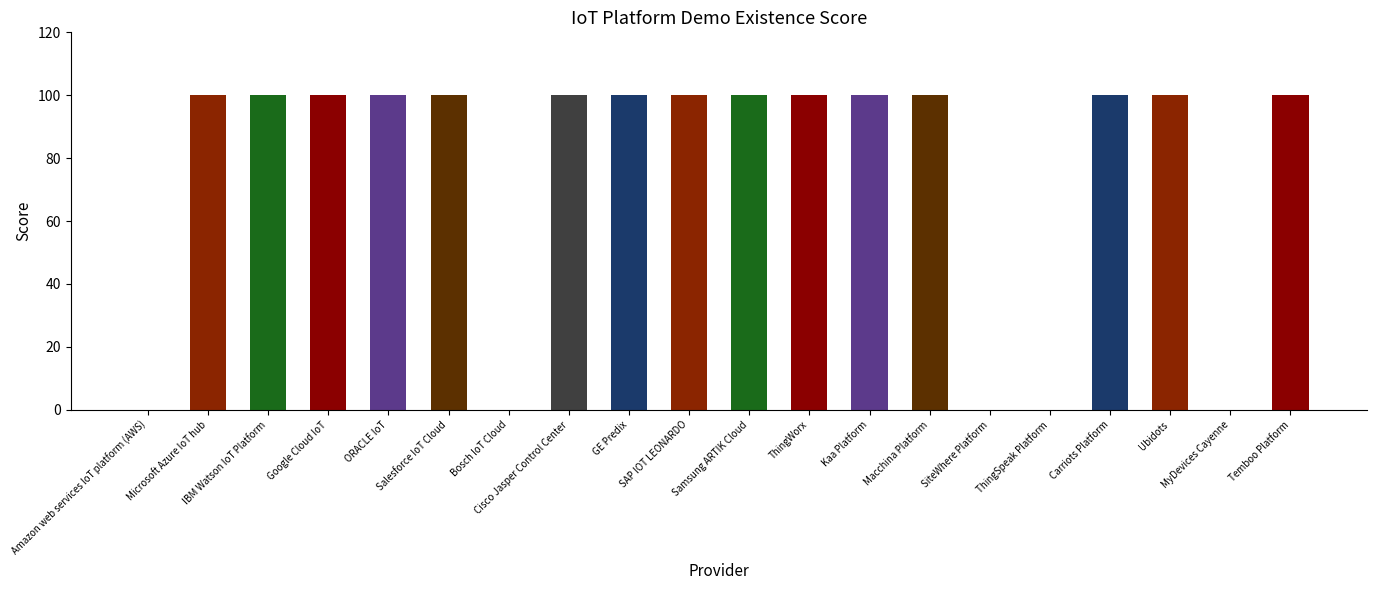

How many values are below 100?

5